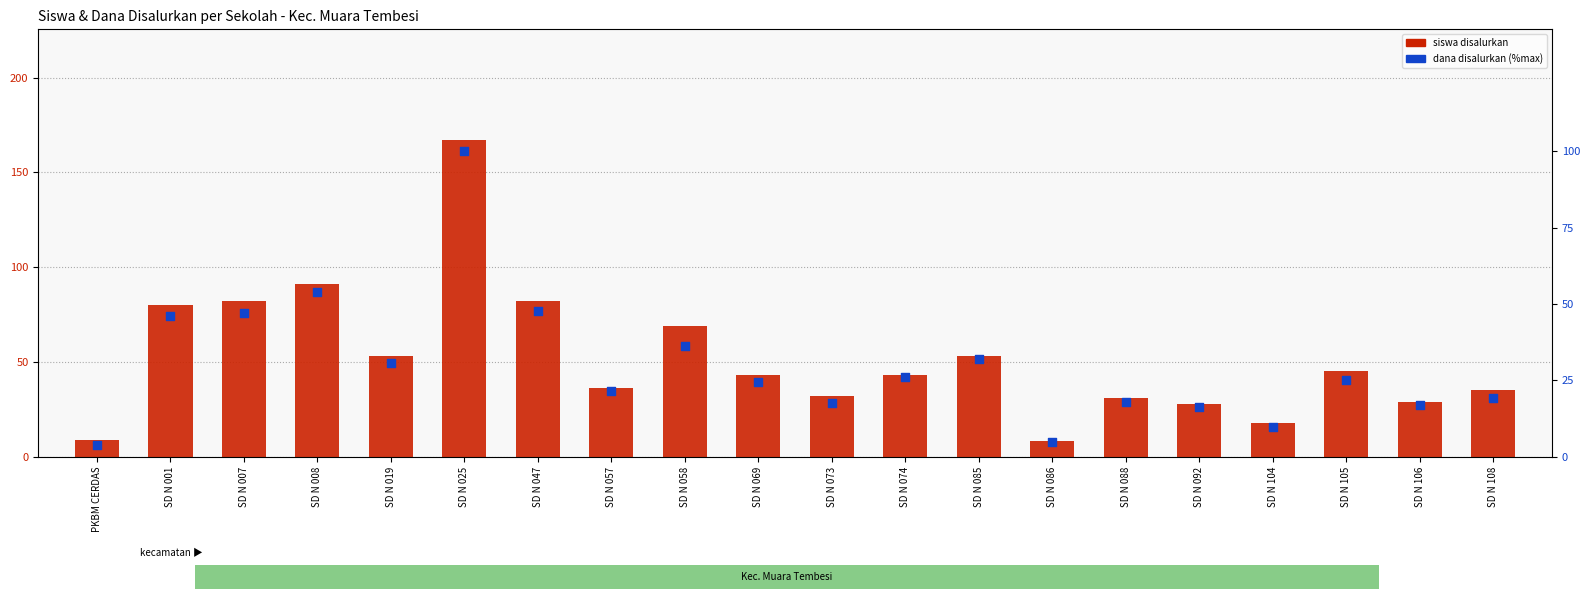

Which series has the largest Y range (max minus min)?

siswa disalurkan